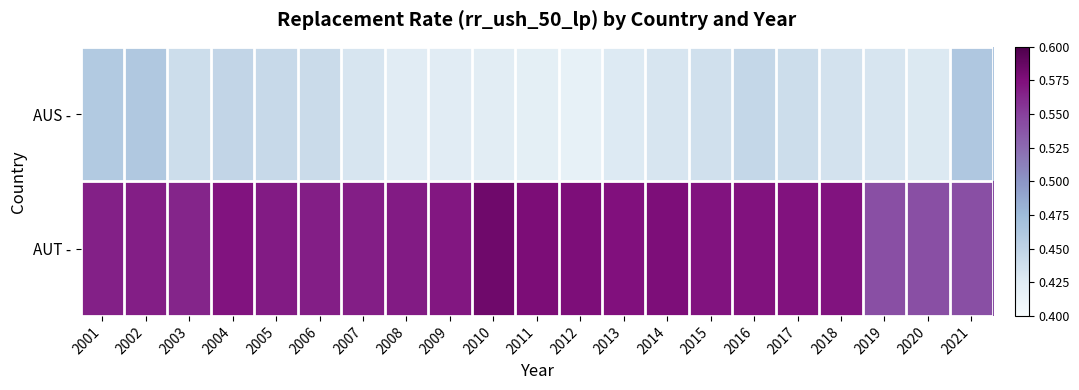

At how many categories does at least one series exceed 0?

21